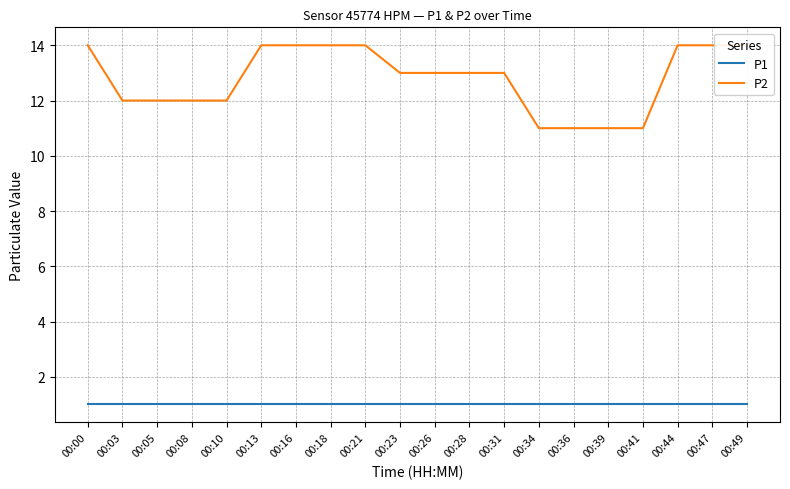

What is the value of the P1 point at the 16th from the left?

1